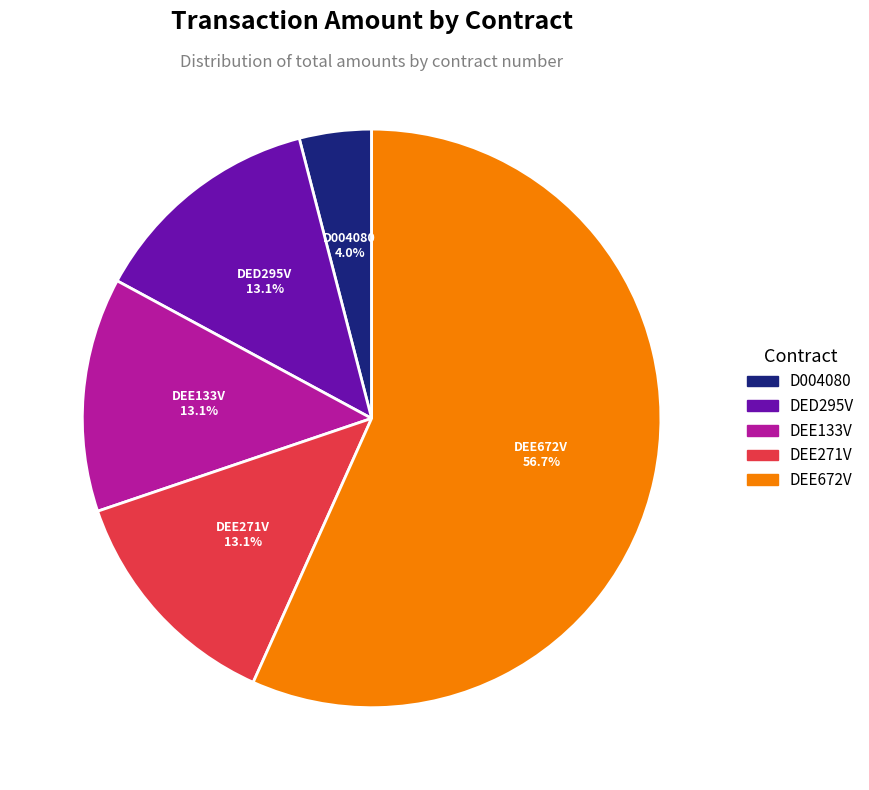

Does any single category account for the majority?

Yes